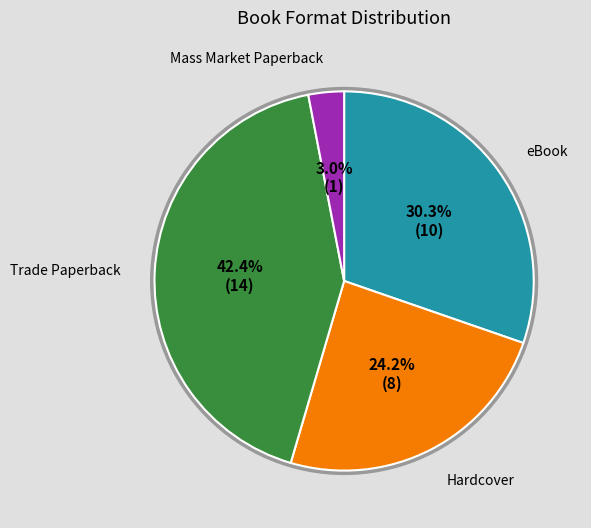

What percentage is the Trade Paperback slice, to the nearest percent?

42%